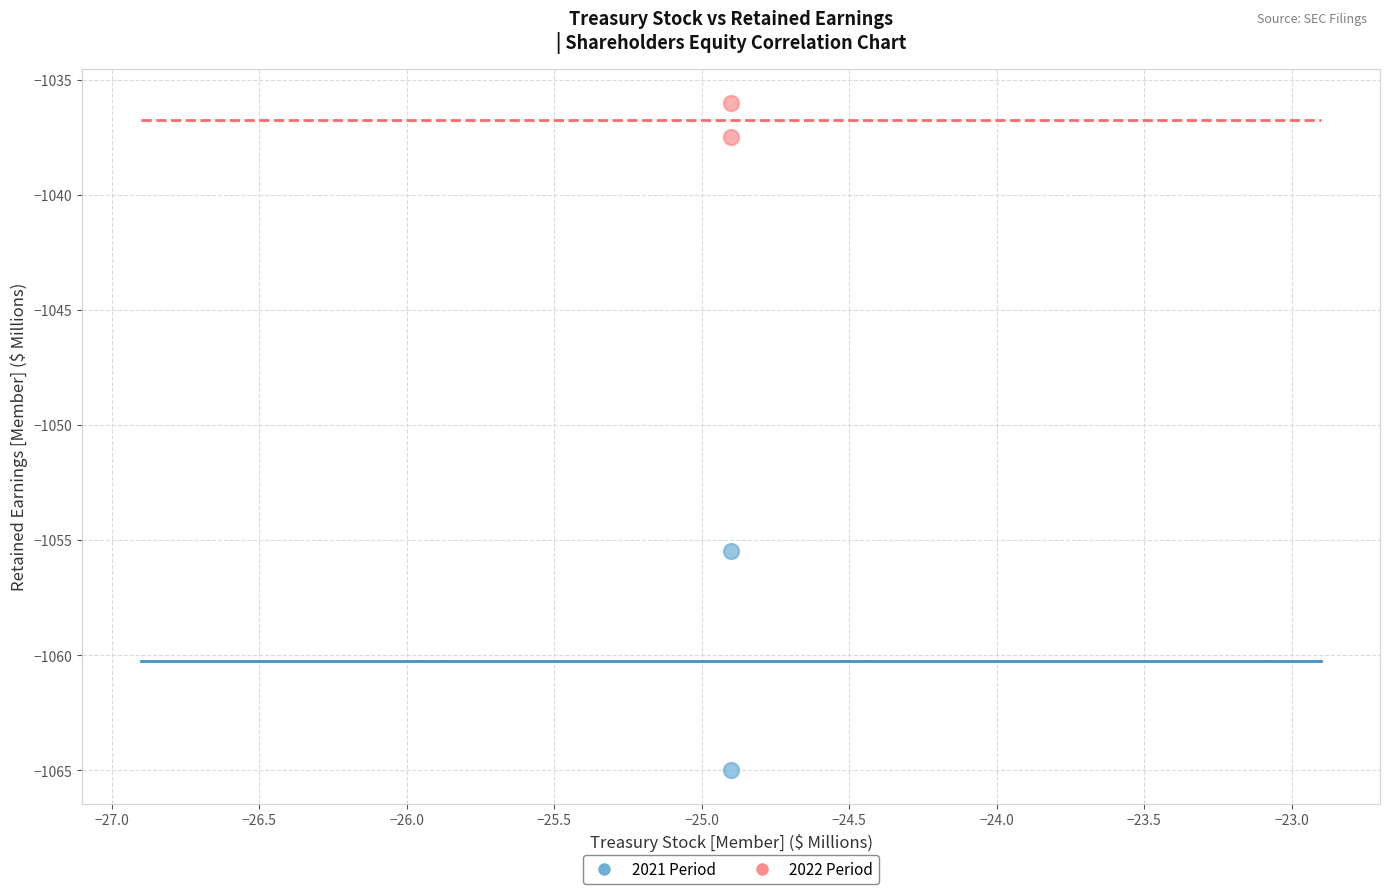

Across all data points, what is the range of Y values (max minus min)?

29.0